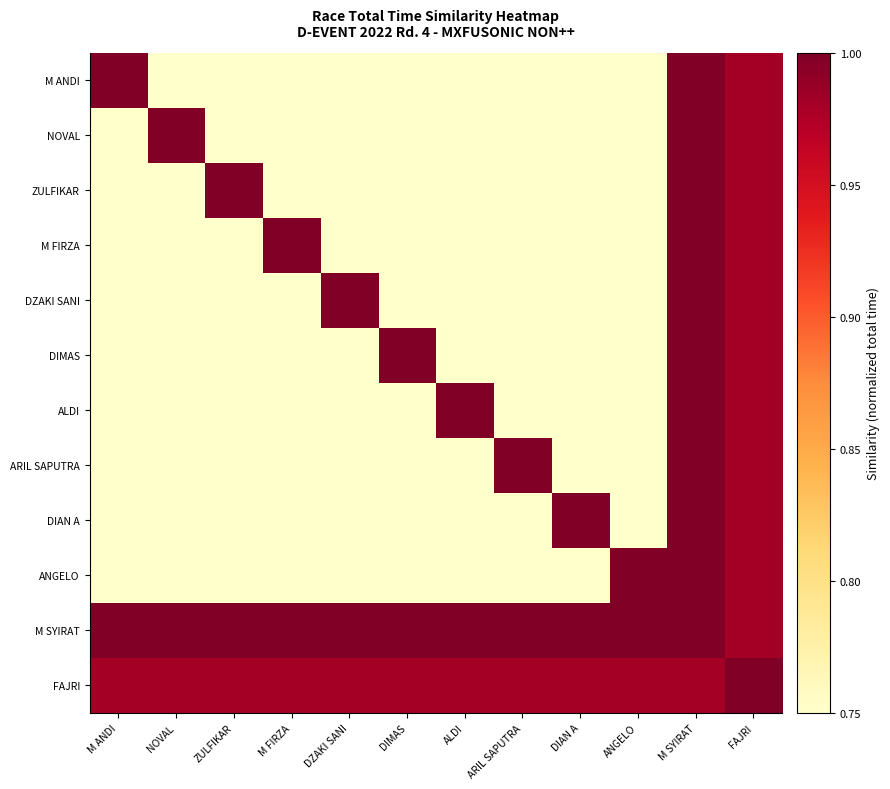

Reading left to right, what are all the values shown in this chart?

M ANDI: M ANDI=1.0	NOVAL=0.1	ZULFIKAR=0.1	M FIRZA=0.1	DZAKI SANI=0.1	DIMAS=0.1	ALDI=0.0	ARIL SAPUTRA=0.0	DIAN A=0.0	ANGELO=0.0	M SYIRAT=1.0	FAJRI=1.0
NOVAL: M ANDI=0.1	NOVAL=1.0	ZULFIKAR=0.1	M FIRZA=0.1	DZAKI SANI=0.1	DIMAS=0.1	ALDI=0.0	ARIL SAPUTRA=0.0	DIAN A=0.0	ANGELO=0.0	M SYIRAT=1.0	FAJRI=1.0
ZULFIKAR: M ANDI=0.1	NOVAL=0.1	ZULFIKAR=1.0	M FIRZA=0.1	DZAKI SANI=0.1	DIMAS=0.1	ALDI=0.0	ARIL SAPUTRA=0.0	DIAN A=0.0	ANGELO=0.0	M SYIRAT=1.0	FAJRI=1.0
M FIRZA: M ANDI=0.1	NOVAL=0.1	ZULFIKAR=0.1	M FIRZA=1.0	DZAKI SANI=0.1	DIMAS=0.1	ALDI=0.0	ARIL SAPUTRA=0.0	DIAN A=0.0	ANGELO=0.0	M SYIRAT=1.0	FAJRI=1.0
DZAKI SANI: M ANDI=0.1	NOVAL=0.1	ZULFIKAR=0.1	M FIRZA=0.1	DZAKI SANI=1.0	DIMAS=0.1	ALDI=0.0	ARIL SAPUTRA=0.0	DIAN A=0.0	ANGELO=0.0	M SYIRAT=1.0	FAJRI=1.0
DIMAS: M ANDI=0.1	NOVAL=0.1	ZULFIKAR=0.1	M FIRZA=0.1	DZAKI SANI=0.1	DIMAS=1.0	ALDI=0.0	ARIL SAPUTRA=0.0	DIAN A=0.0	ANGELO=0.0	M SYIRAT=1.0	FAJRI=1.0
ALDI: M ANDI=0.0	NOVAL=0.0	ZULFIKAR=0.0	M FIRZA=0.0	DZAKI SANI=0.0	DIMAS=0.0	ALDI=1.0	ARIL SAPUTRA=0.0	DIAN A=0.0	ANGELO=0.0	M SYIRAT=1.0	FAJRI=1.0
ARIL SAPUTRA: M ANDI=0.0	NOVAL=0.0	ZULFIKAR=0.0	M FIRZA=0.0	DZAKI SANI=0.0	DIMAS=0.0	ALDI=0.0	ARIL SAPUTRA=1.0	DIAN A=0.0	ANGELO=0.0	M SYIRAT=1.0	FAJRI=1.0
DIAN A: M ANDI=0.0	NOVAL=0.0	ZULFIKAR=0.0	M FIRZA=0.0	DZAKI SANI=0.0	DIMAS=0.0	ALDI=0.0	ARIL SAPUTRA=0.0	DIAN A=1.0	ANGELO=0.0	M SYIRAT=1.0	FAJRI=1.0
ANGELO: M ANDI=0.0	NOVAL=0.0	ZULFIKAR=0.0	M FIRZA=0.0	DZAKI SANI=0.0	DIMAS=0.0	ALDI=0.0	ARIL SAPUTRA=0.0	DIAN A=0.0	ANGELO=1.0	M SYIRAT=1.0	FAJRI=1.0
M SYIRAT: M ANDI=1.0	NOVAL=1.0	ZULFIKAR=1.0	M FIRZA=1.0	DZAKI SANI=1.0	DIMAS=1.0	ALDI=1.0	ARIL SAPUTRA=1.0	DIAN A=1.0	ANGELO=1.0	M SYIRAT=1.0	FAJRI=1.0
FAJRI: M ANDI=1.0	NOVAL=1.0	ZULFIKAR=1.0	M FIRZA=1.0	DZAKI SANI=1.0	DIMAS=1.0	ALDI=1.0	ARIL SAPUTRA=1.0	DIAN A=1.0	ANGELO=1.0	M SYIRAT=1.0	FAJRI=1.0